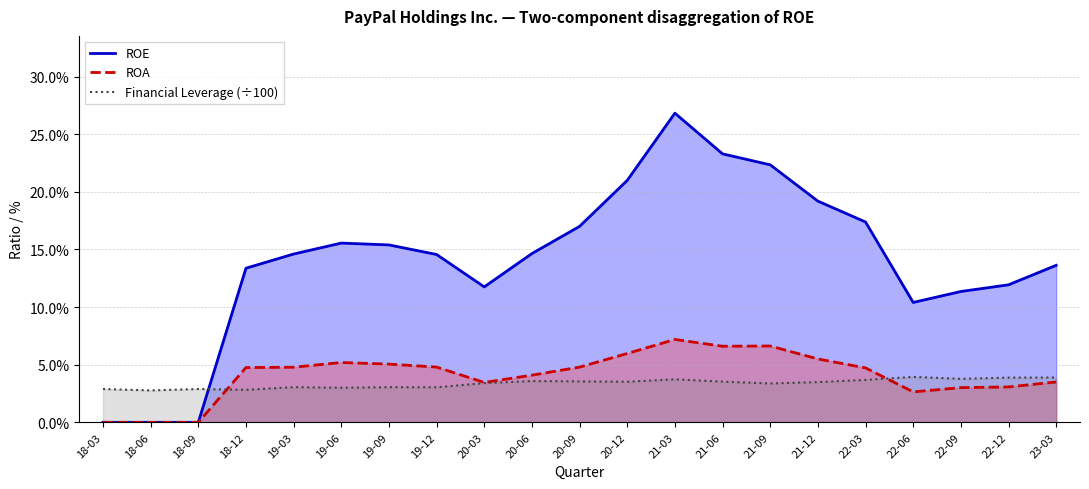

In Financial Leverage (÷100), how many points are lower than both neighbors (excluding endpoints)?

7